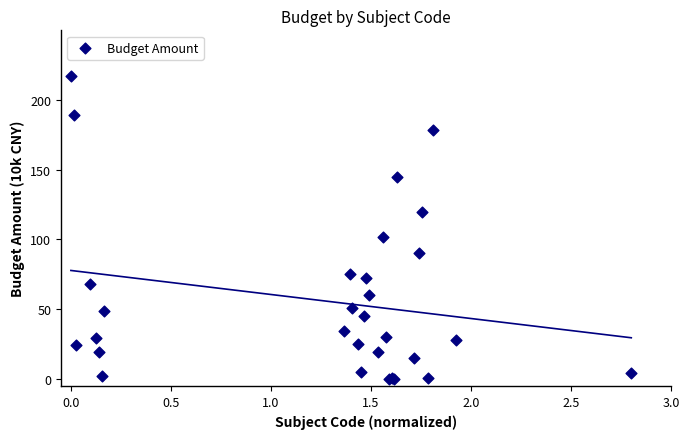

What Y value in the scatter plot is closest to 108?

101.6